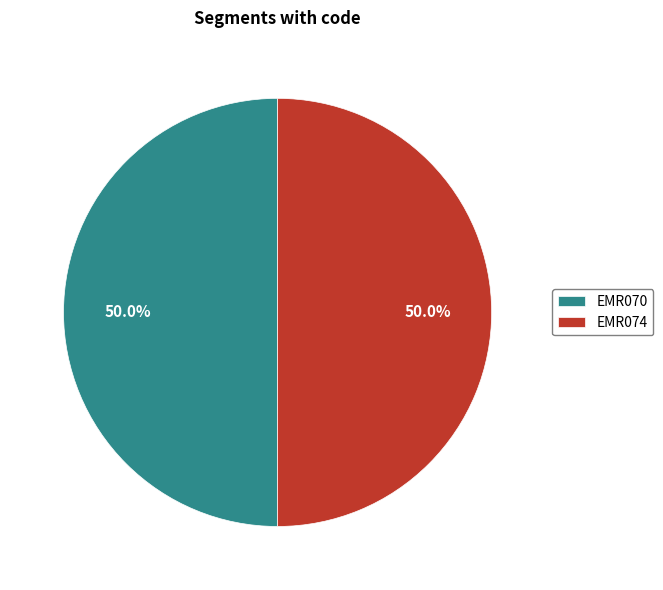

Is the sum of EMR070 and EMR074 greater than half?

Yes